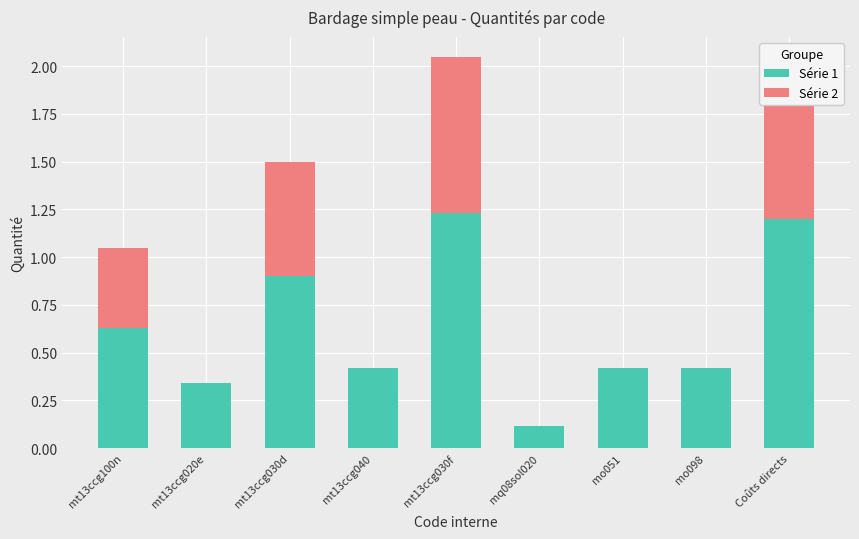

The Série 1 series shows 0.4 at mo098. True or false?

True